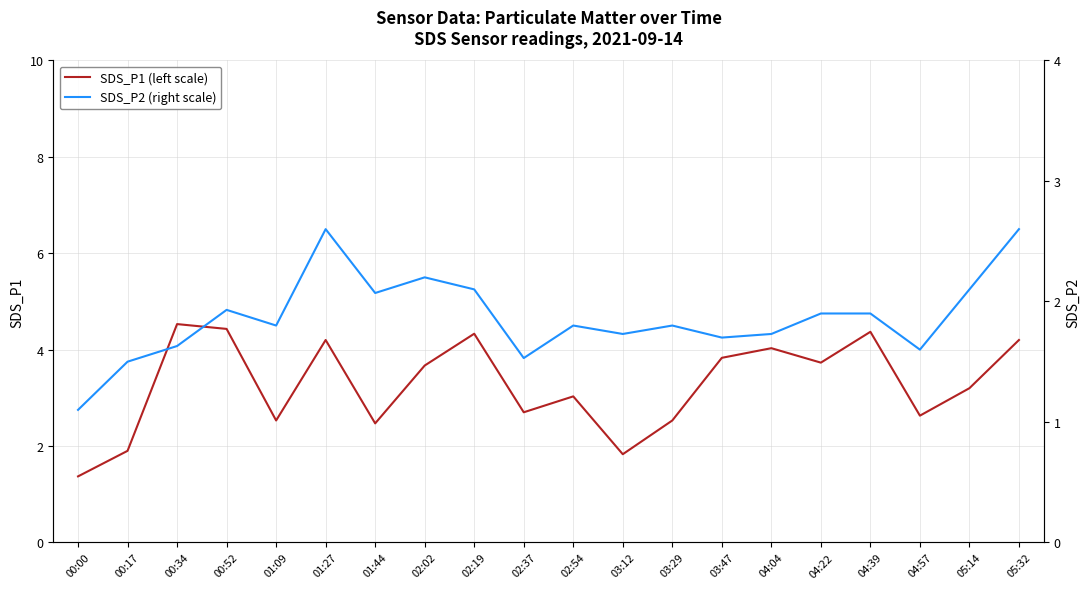

True or false: SDS_P2 (right scale) and SDS_P1 (left scale) intersect in this chart.

False